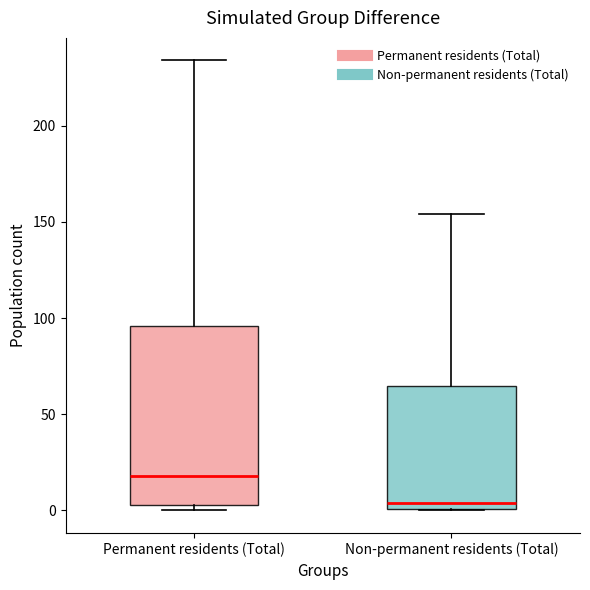

Reading left to right, transcribe this box plot: for each box, give where its median line is, the range the box spans, and where its two whiskers end, as read against the y-axis. The values are not printed on the chart, so give them approximately, as read against the axis.

Permanent residents (Total): median 20, box 5 to 95, whiskers 0 to 235
Non-permanent residents (Total): median 5, box 0 to 65, whiskers 0 to 155